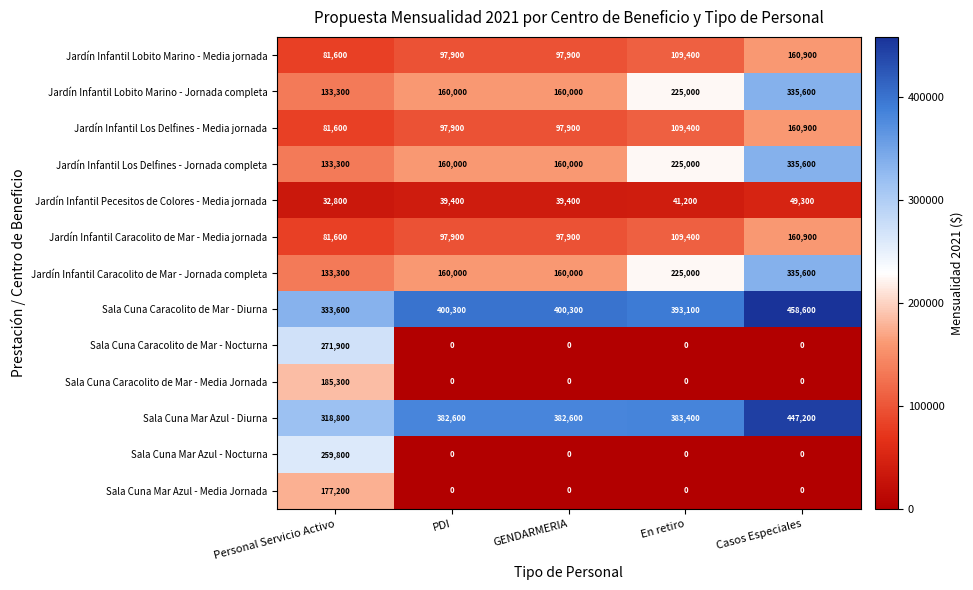

Is the value of Jardín Infantil Caracolito de Mar - Jornada completa at Casos Especiales greater than the value of Sala Cuna Mar Azul - Diurna at Personal Servicio Activo?

Yes